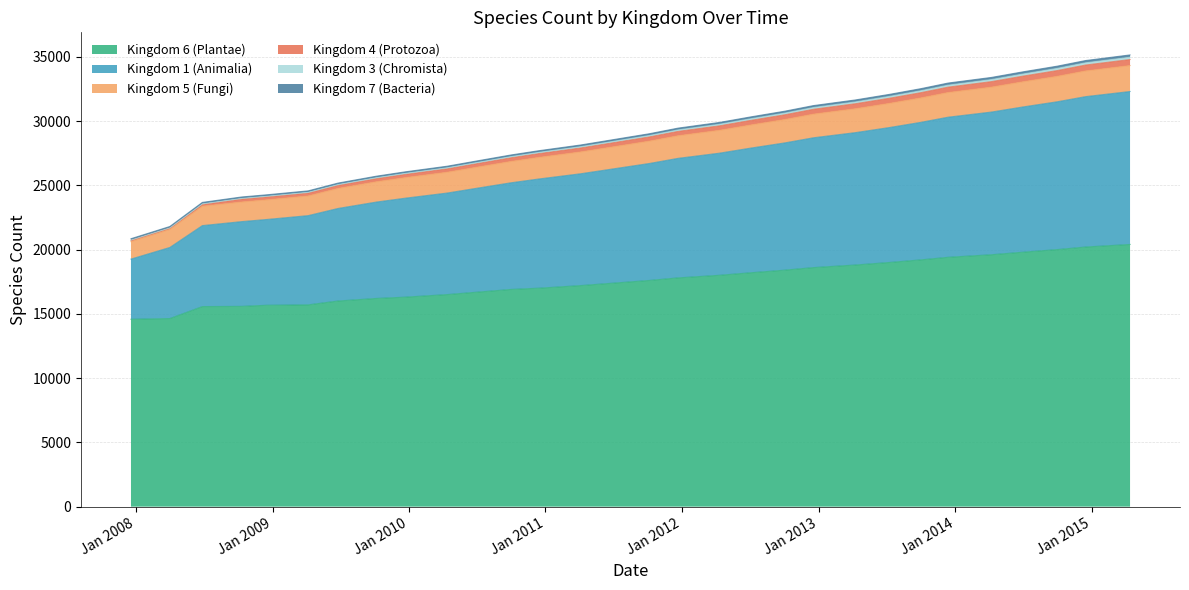

What is the smallest value displayed?

14581